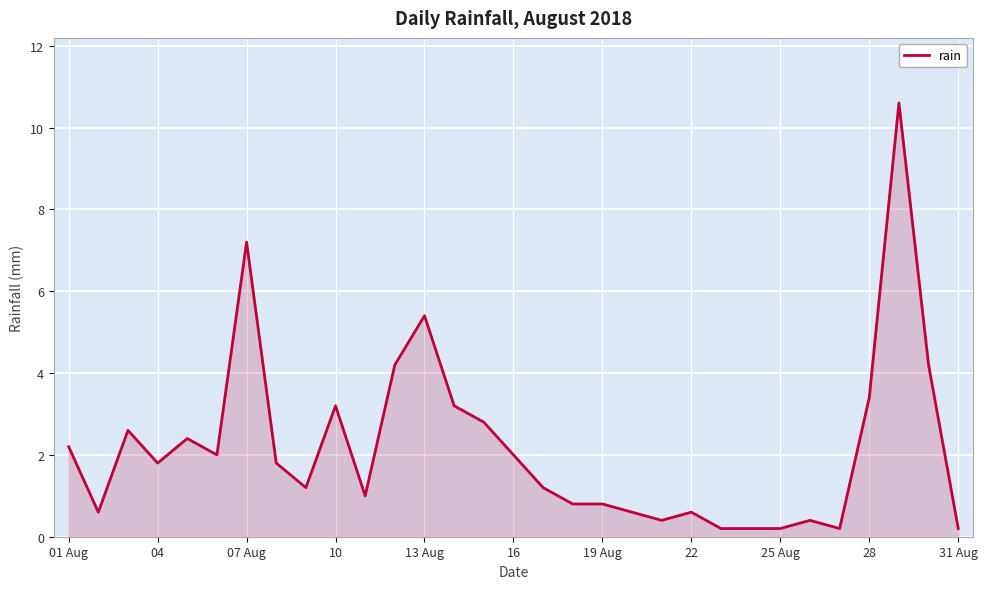

What is the difference between the maximum and minimum values?

10.4